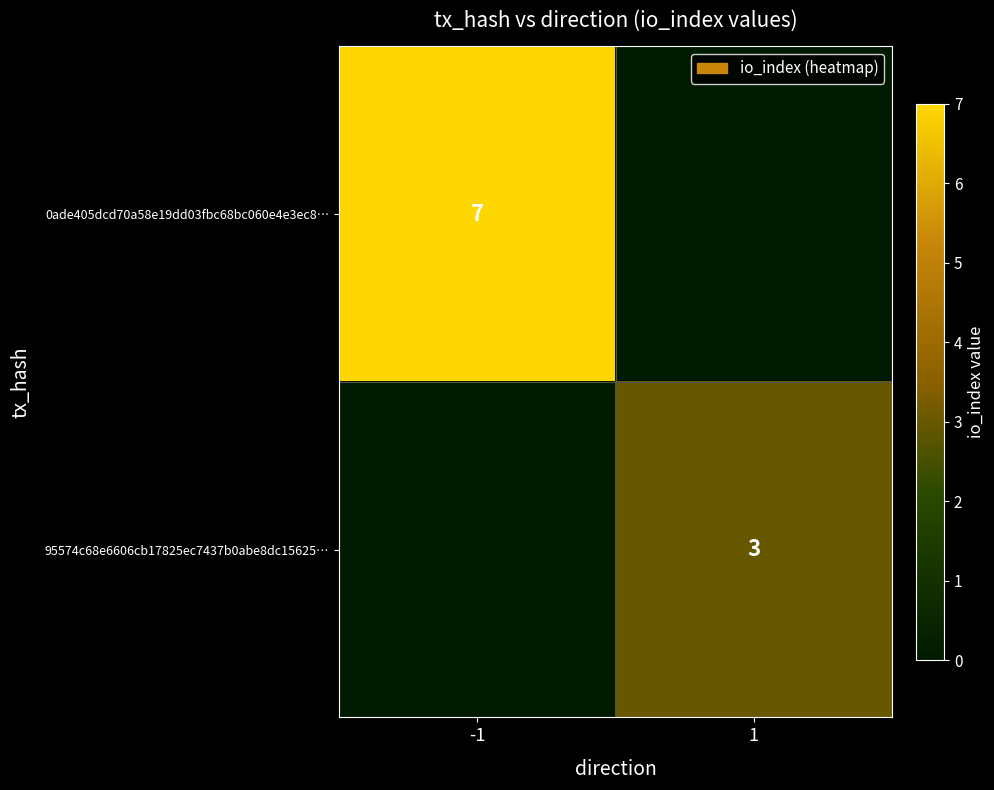

True or false: 0ade405dcd70a58e19dd03fbc68bc060e4e3ec8… has a value of 12 at -1.

False